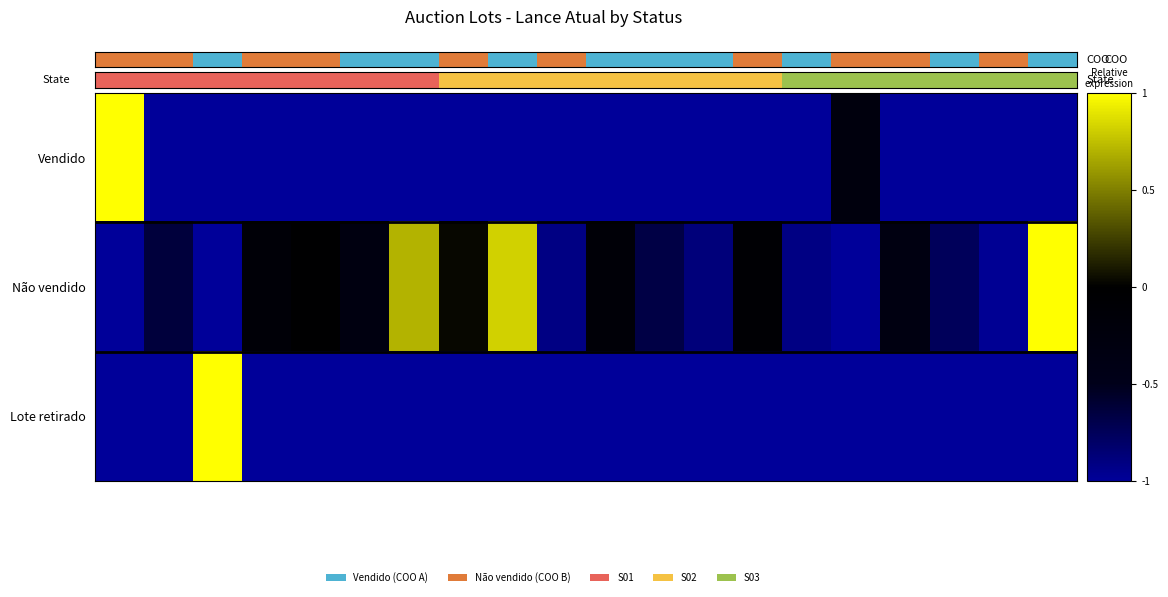

List the series in order of their peak value, lowest first.

Vendido, Não vendido, Lote retirado